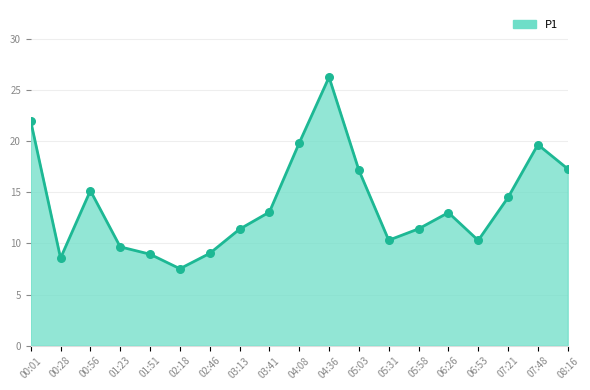

Approximately how many times larger is the value at 06:53 compared to 08:16?

0.6